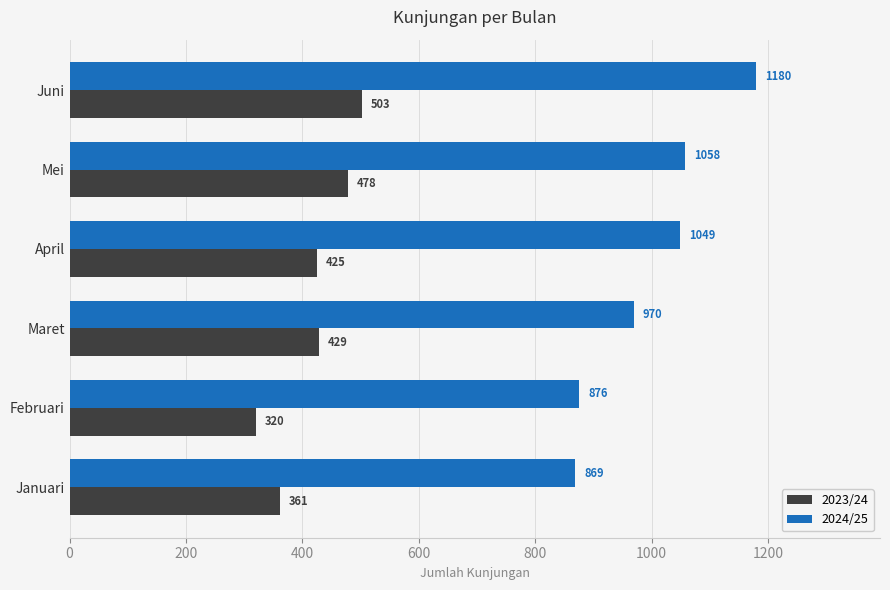

The value of 2023/24 at Januari is 243. True or false?

False